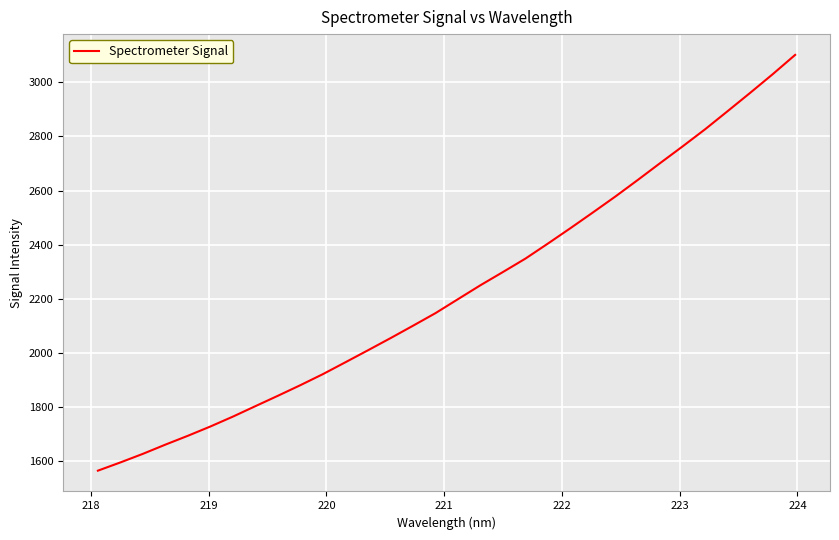

Reading right to left, list all the values displayed in this chart.

3101.8	3030.3	2961.5	2894.0	2827.1	2763.8	2701.9	2639.2	2577.8	2518.7	2460.6	2403.7	2348.0	2298.4	2249.5	2197.9	2146.2	2099.6	2053.6	2008.8	1964.6	1920.7	1879.8	1840.6	1802.1	1763.4	1726.8	1692.4	1659.7	1625.5	1593.7	1563.2